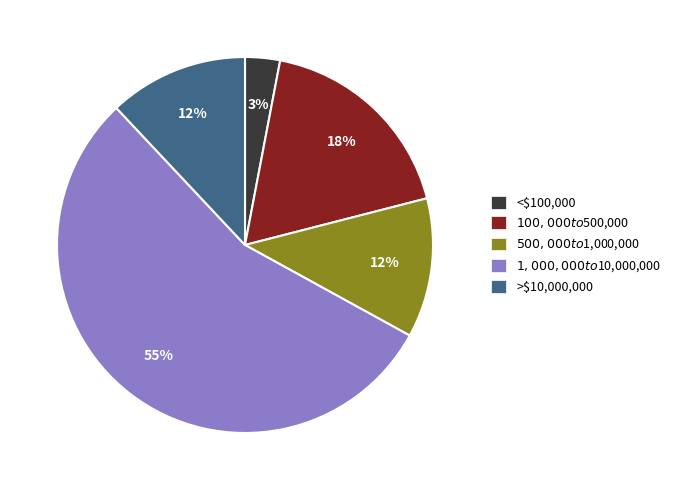

The <$100,000 slice represents 17% of the pie. True or false?

False